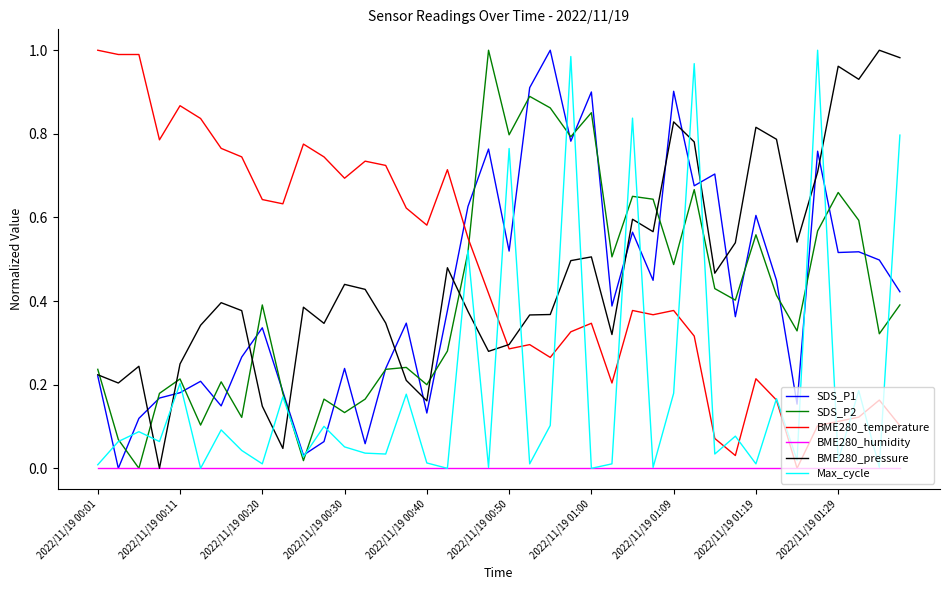

What is the sum of all BME280_pressure values?

18.5